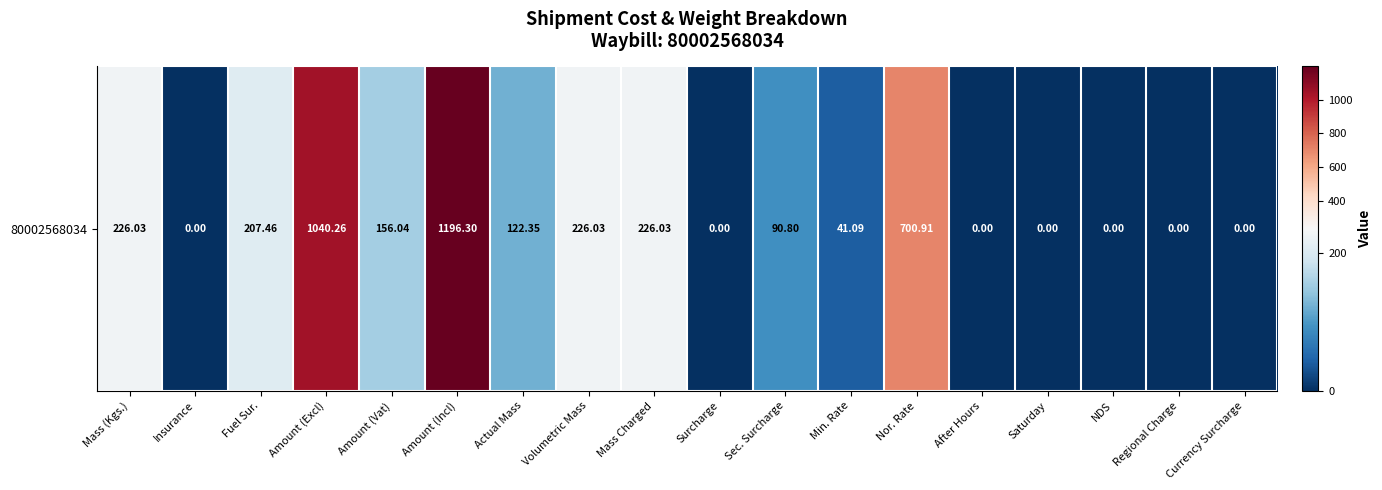

How many values exceed 122?

9